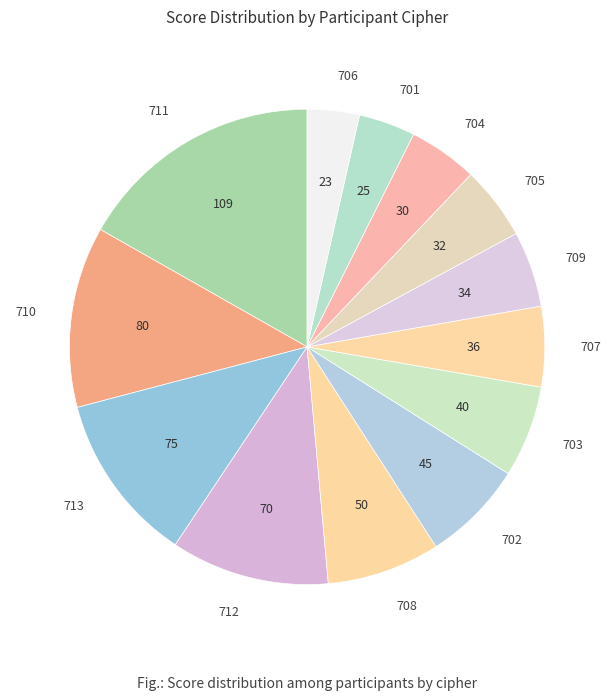

Is there any slice that represents more than half of the pie?

No